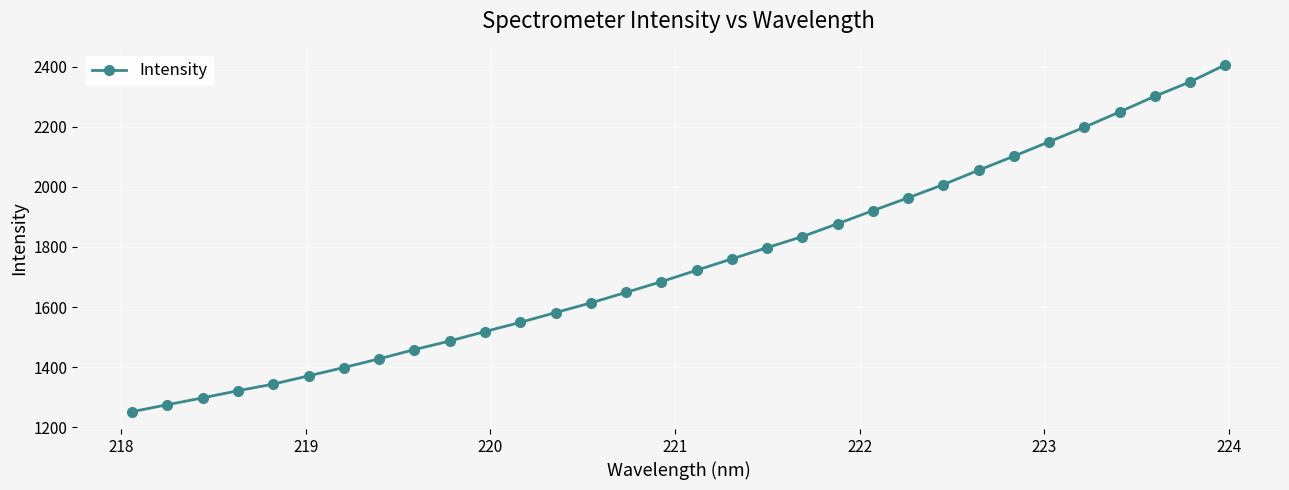

True or false: the data has more than 2 interior local peaks.

False